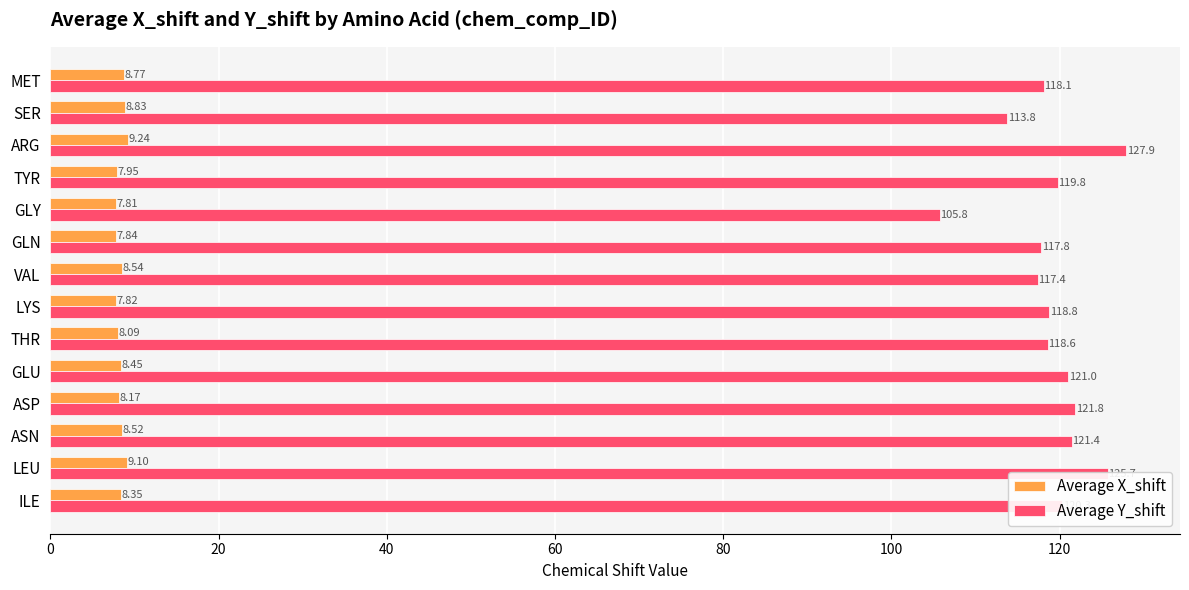

Rank the categories by Average X_shift value from lowest to highest.

GLY, LYS, GLN, TYR, THR, ASP, ILE, GLU, ASN, VAL, MET, SER, LEU, ARG